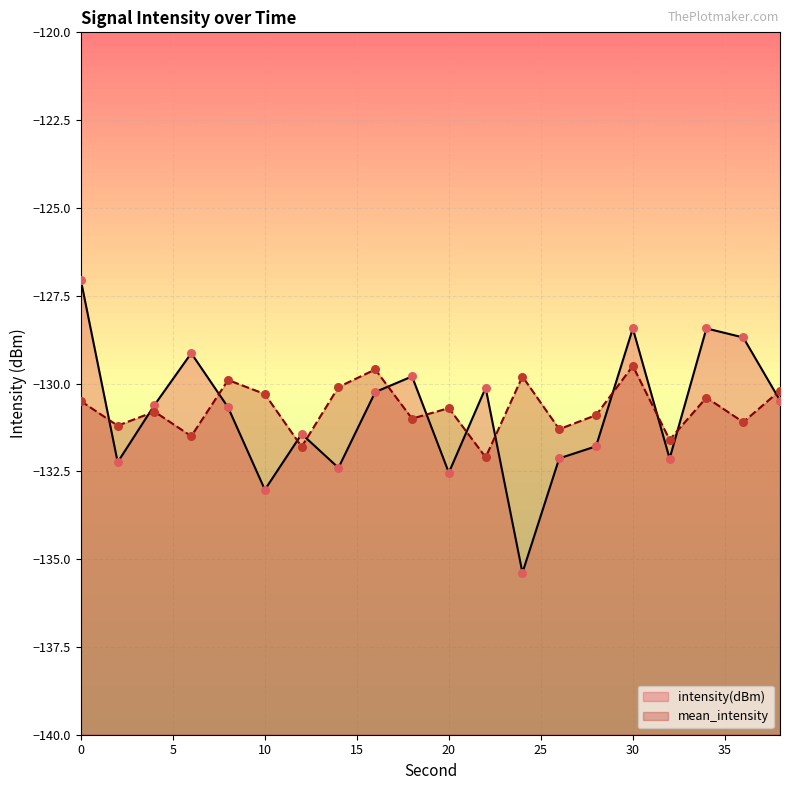

Which series reaches the minimum Y coordinate?

intensity(dBm)